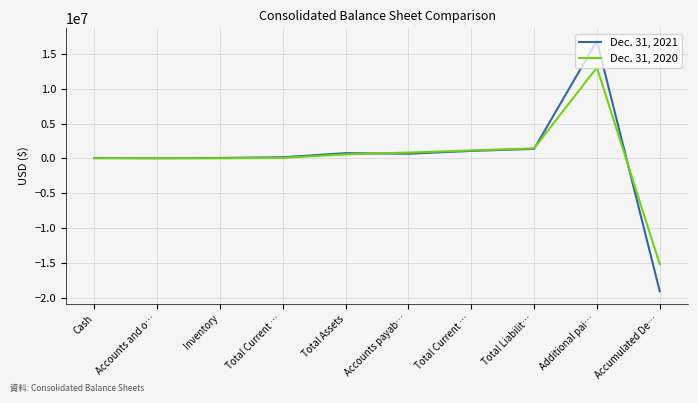

At which label does Dec. 31, 2020 first exceed 587525?

Accounts payab…